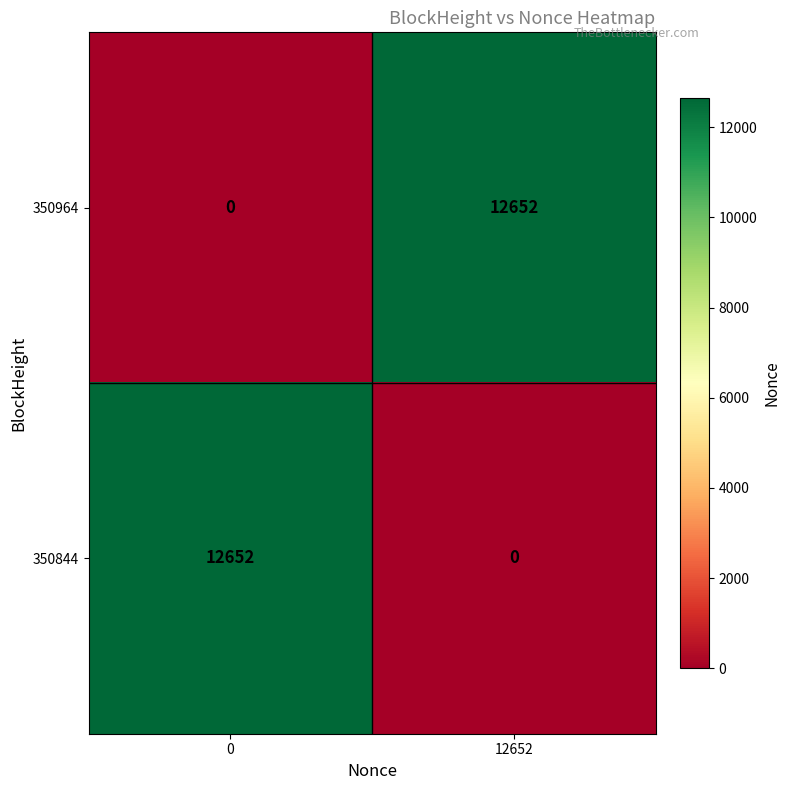

What is the sum of the 350964 values at 12652 and 0?

12652